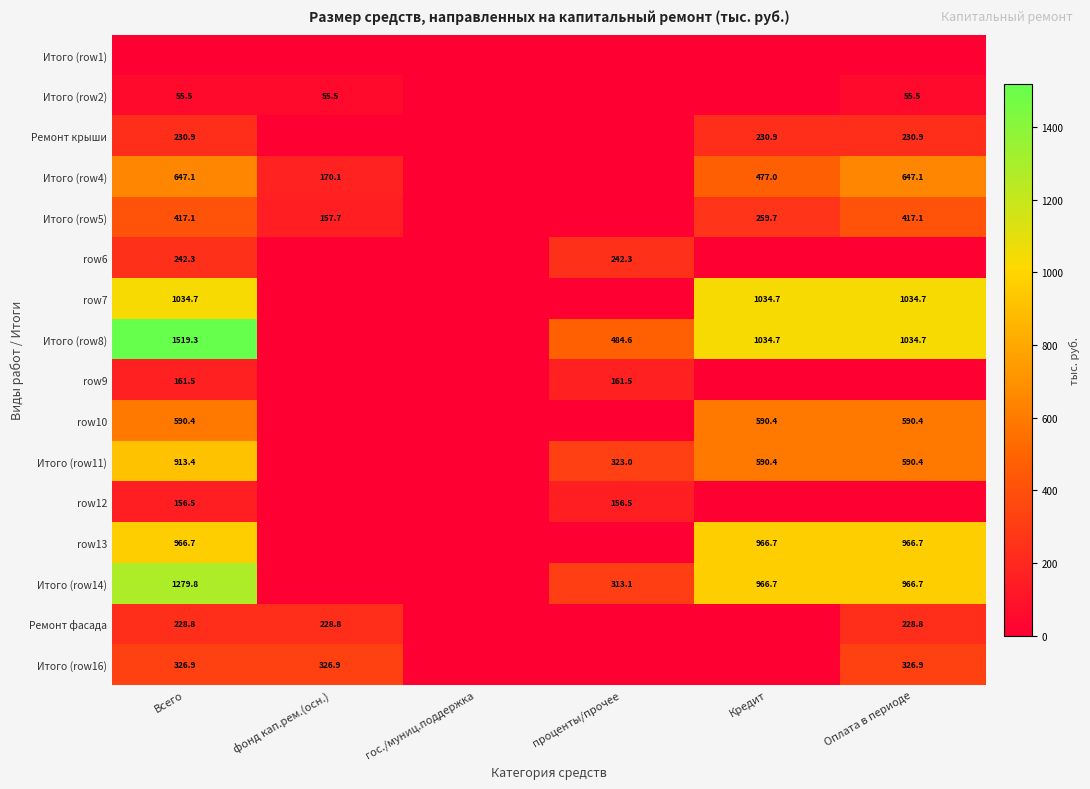

The value of Итого (row16) at фонд кап.рем.(осн.) is 326.9. True or false?

True